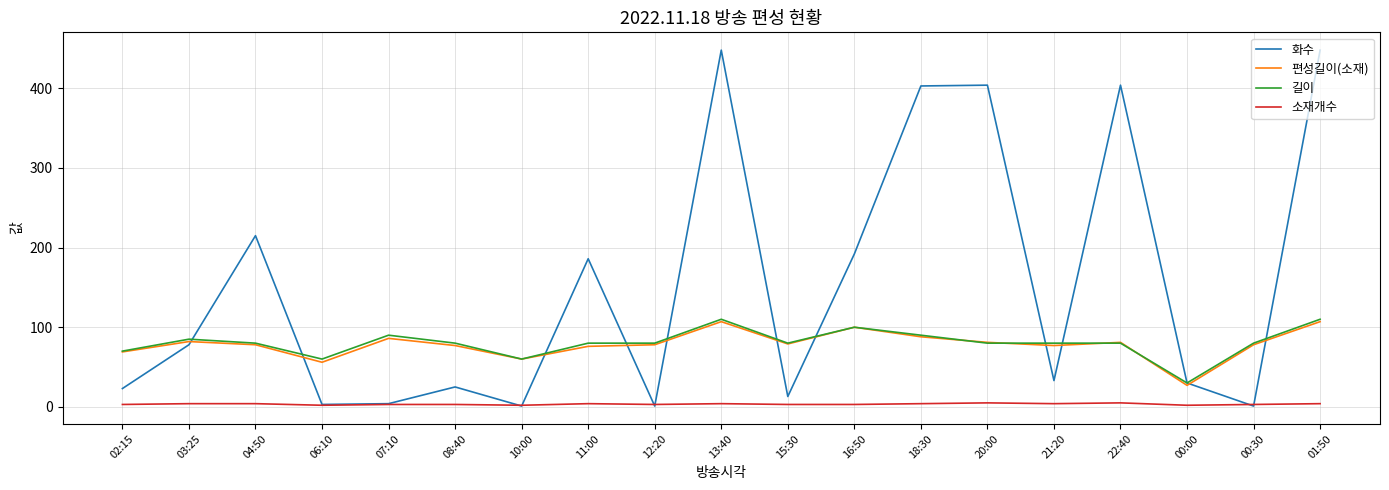

At which label is 길이 closest to 70?

02:15